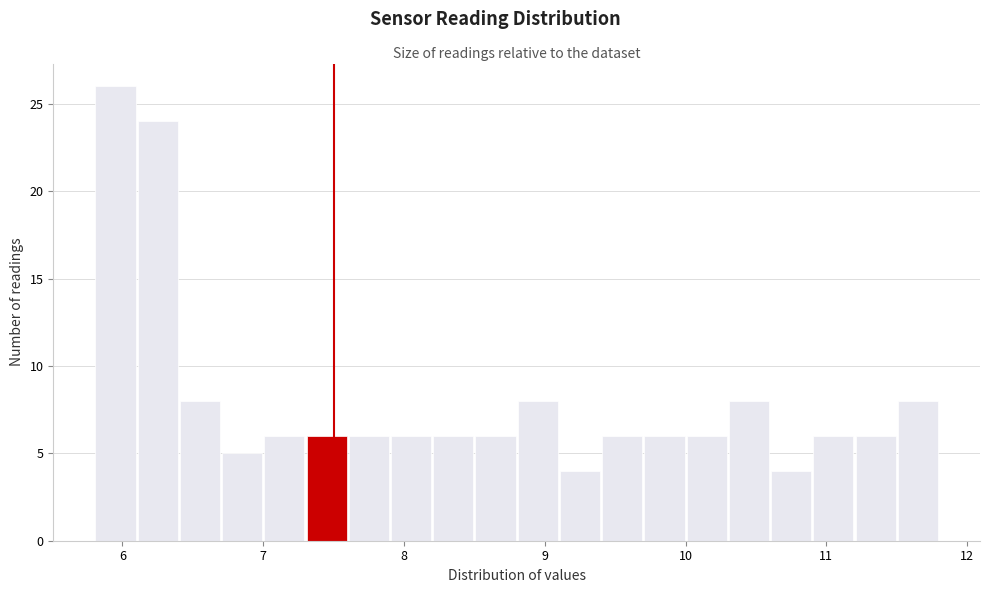

Around what value on the x-axis is the tallest bar? Give the approximate position of its centre, as read against the axis.

6.0